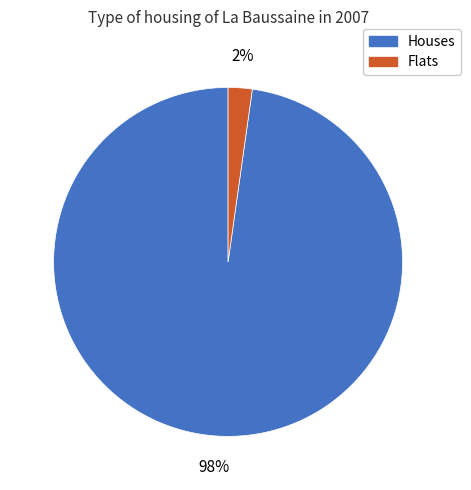

To the nearest percent, what is the average slice percentage?

50%